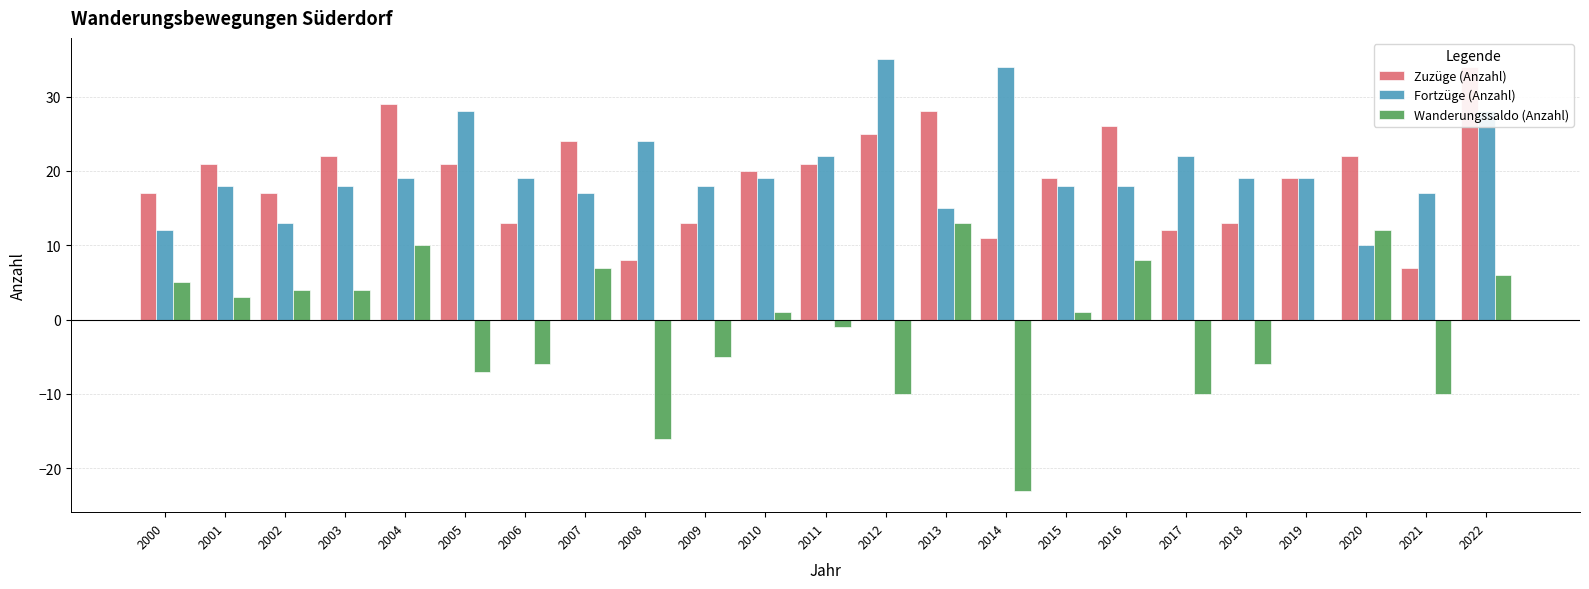

What is the maximum value shown in the chart?

35